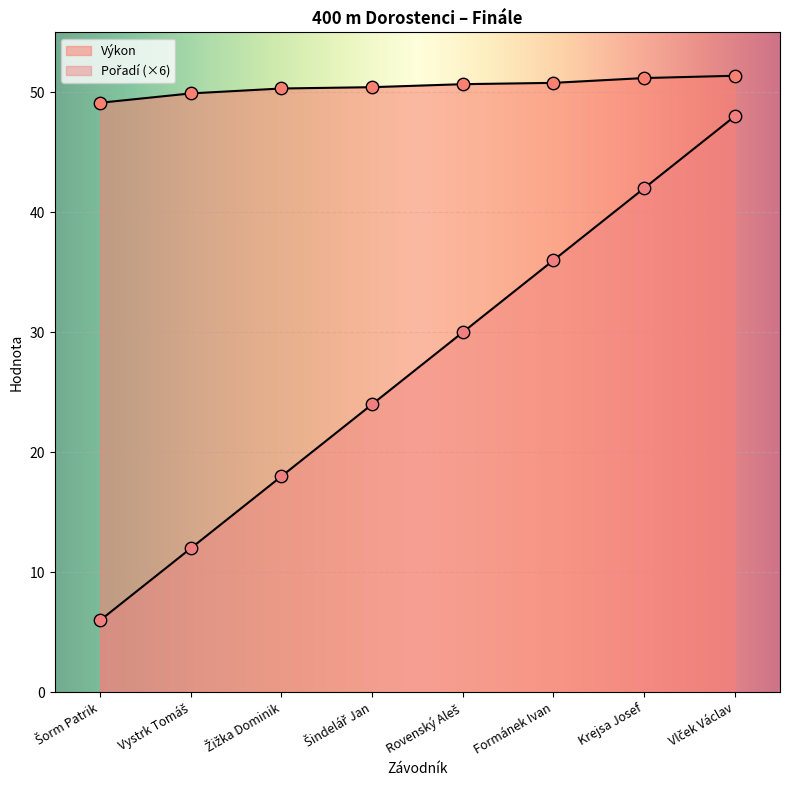

Is the value of Pořadí at Vlček Václav greater than the value of Výkon at Vlček Václav?

No